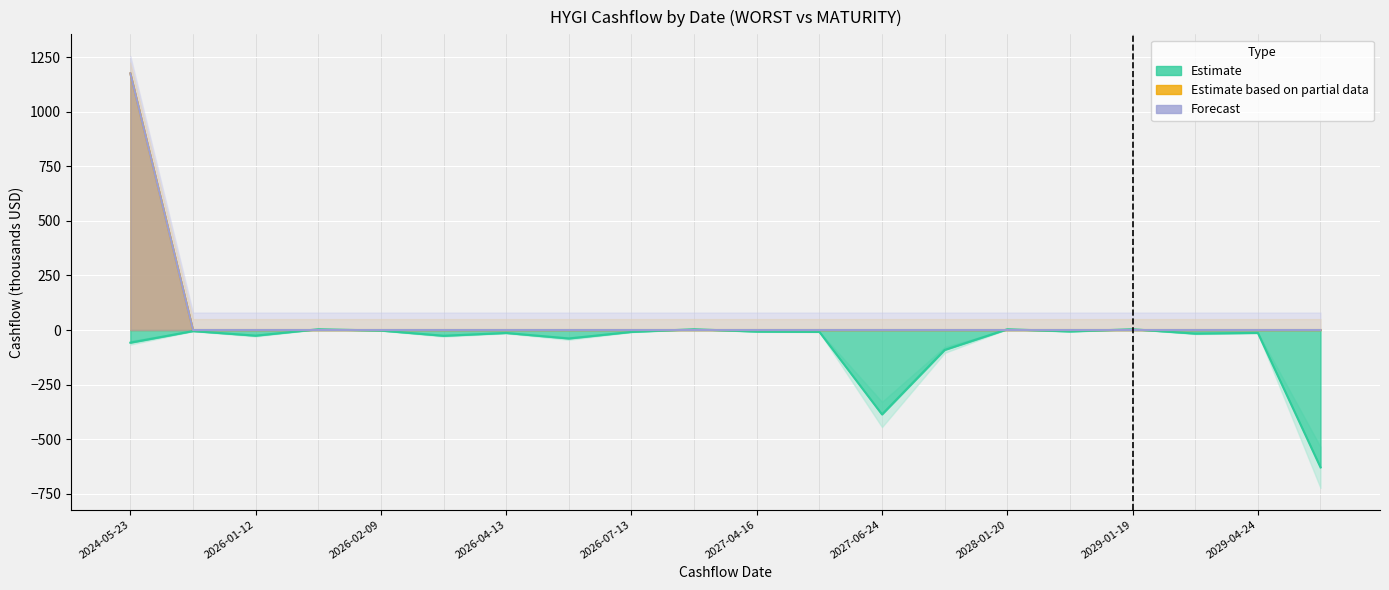

Reading left to right, extract all data points from this chart.

WORST_INTEREST: 2024-05-23=-58.0	2025-12-08=-4.9	2026-01-12=-25.9	2026-01-22=3.5	2026-02-09=-2.6	2026-03-19=-26.4	2026-04-13=-13.6	2026-06-01=-38.8	2026-07-13=-8.7	2027-01-21=3.5	2027-04-16=-7.2	2027-04-26=-8.4	2027-06-24=-386.6	2027-07-12=-91.1	2028-01-20=3.5	2028-02-28=-6.5	2029-01-19=3.5	2029-04-16=-16.4	2029-04-24=-13.2	2029-07-12=-629.0
WORST_PRINCIPAL: 2024-05-23=1175.2	2025-12-08=0.0	2026-01-12=0.0	2026-01-22=0.0	2026-02-09=0.0	2026-03-19=0.0	2026-04-13=0.0	2026-06-01=0.0	2026-07-13=0.0	2027-01-21=0.0	2027-04-16=0.0	2027-04-26=0.0	2027-06-24=0.0	2027-07-12=0.0	2028-01-20=0.0	2028-02-28=0.0	2029-01-19=0.0	2029-04-16=0.0	2029-04-24=0.0	2029-07-12=0.0
MATURITY_PRINCIPAL: 2024-05-23=1175.2	2025-12-08=0.0	2026-01-12=0.0	2026-01-22=0.0	2026-02-09=0.0	2026-03-19=0.0	2026-04-13=0.0	2026-06-01=0.0	2026-07-13=0.0	2027-01-21=0.0	2027-04-16=0.0	2027-04-26=0.0	2027-06-24=0.0	2027-07-12=0.0	2028-01-20=0.0	2028-02-28=0.0	2029-01-19=0.0	2029-04-16=0.0	2029-04-24=0.0	2029-07-12=0.0